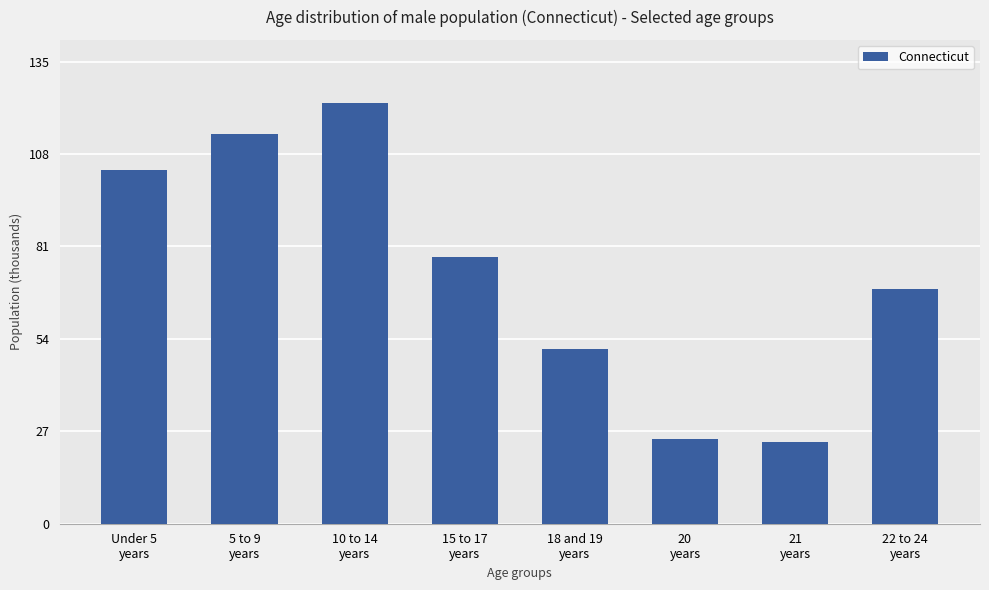

What is the greatest value displayed?

122.9